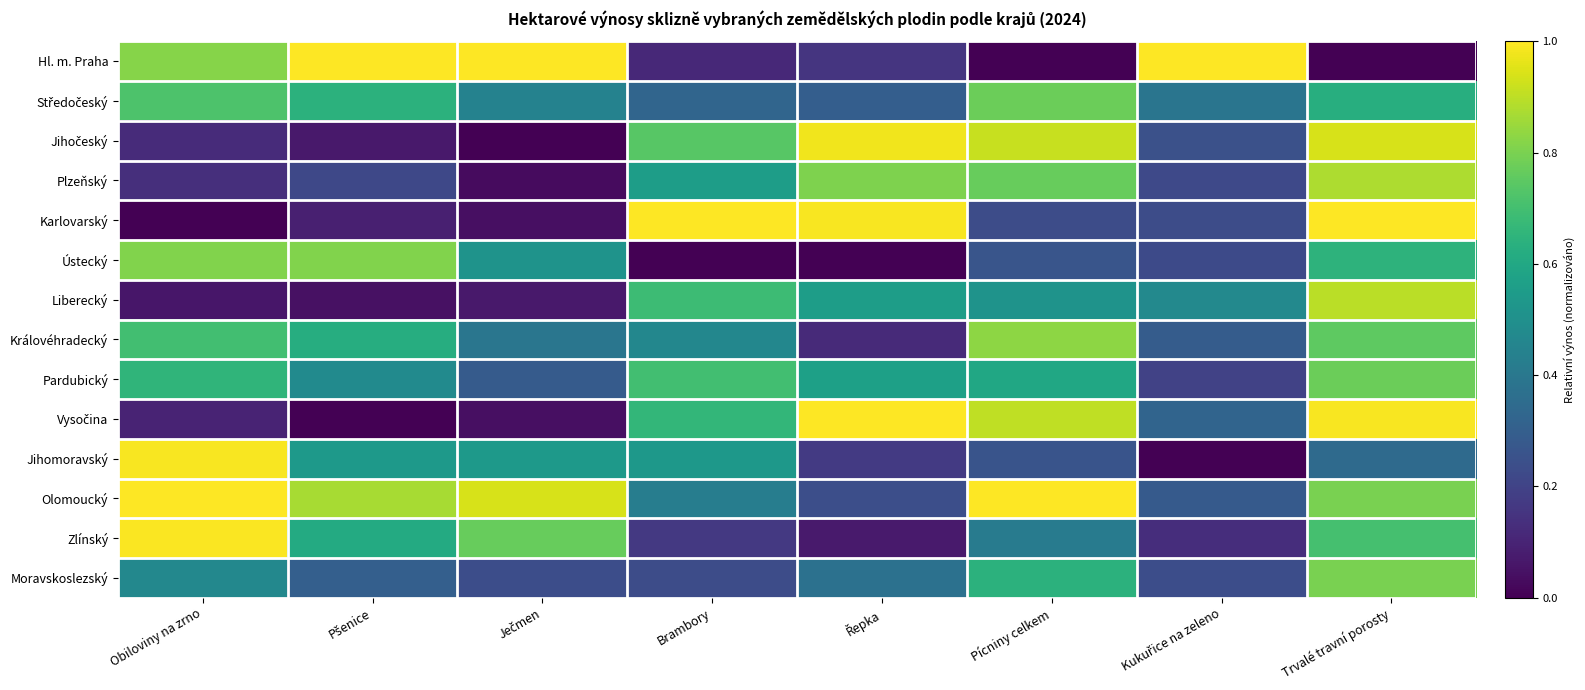

Which has a higher value, Pšenice or Ječmen?

Pšenice